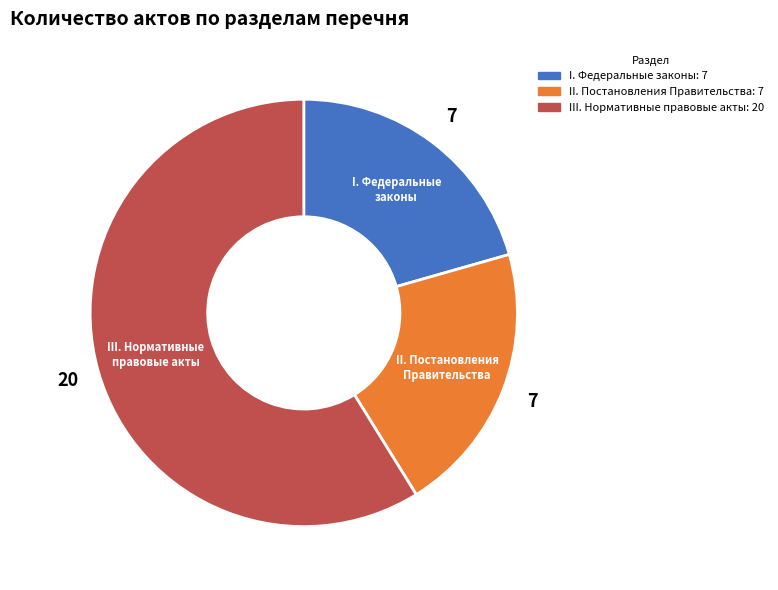

Is the sum of III. Нормативные правовые акты and I. Федеральные законы greater than half?

Yes